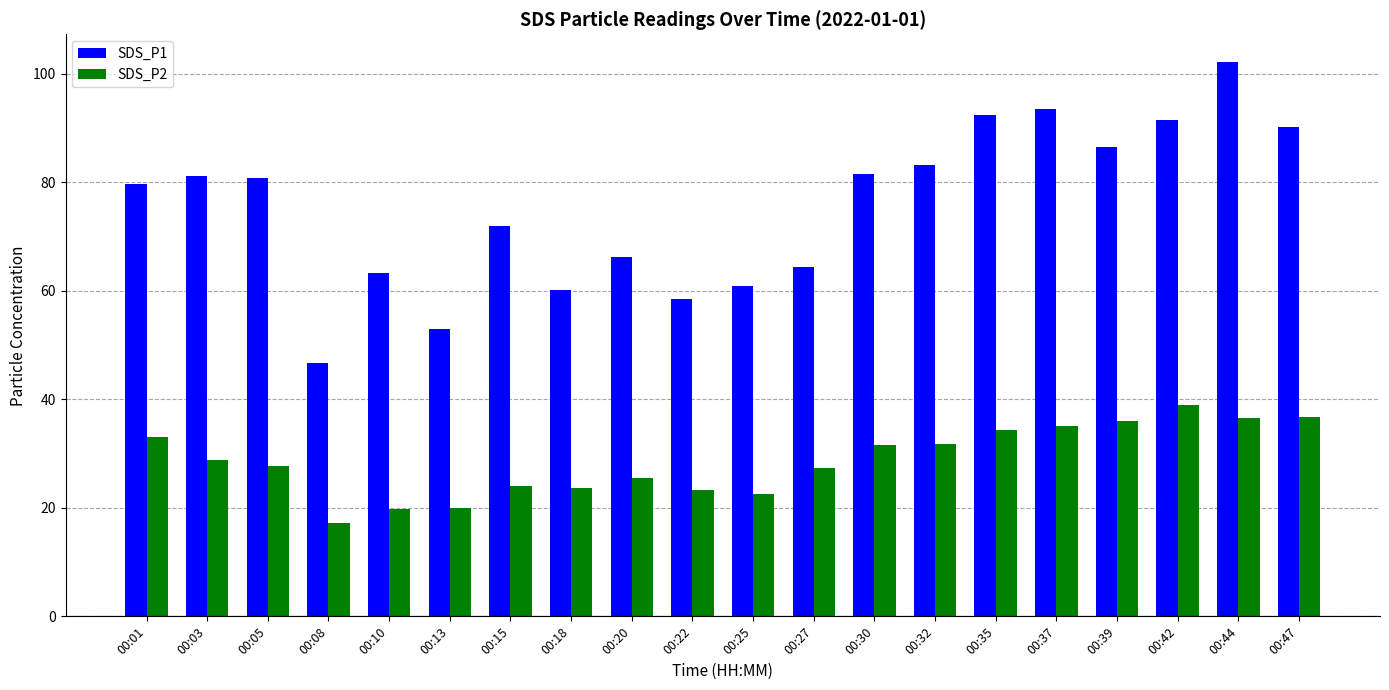

Is the value of SDS_P2 at 00:13 greater than the value of SDS_P1 at 00:01?

No